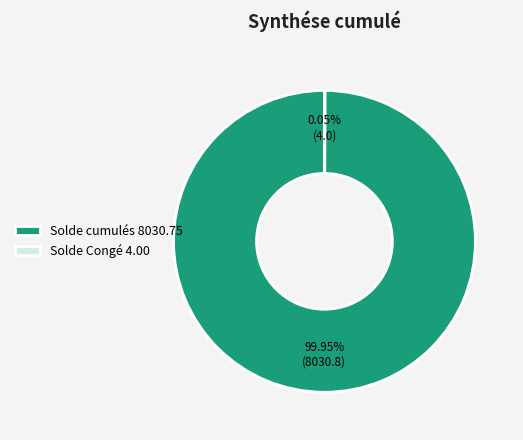

What is the majority slice?

Solde cumulés 8030.75